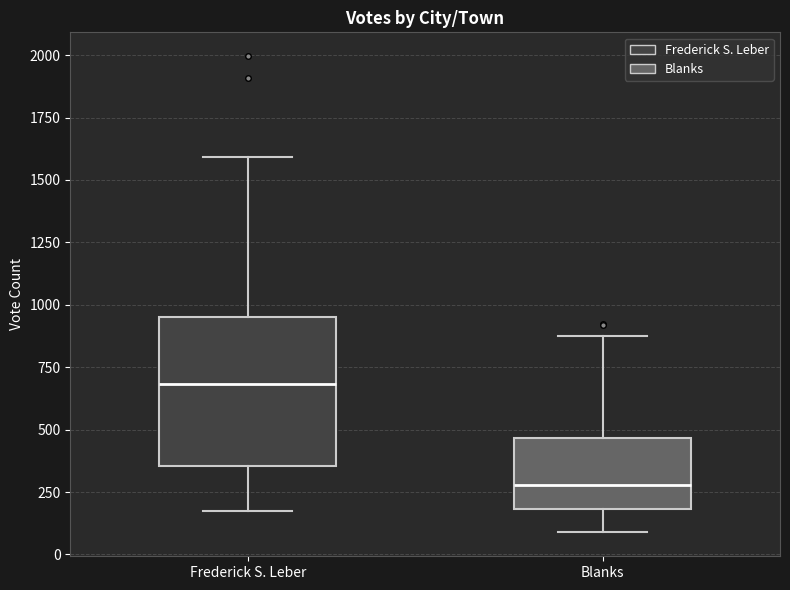

Reading left to right, read every box against the y-axis: the position of its median line, the range the box covers, and the ends of its whiskers. The values are not printed on the chart, so give them approximately, as read against the axis.

Frederick S. Leber: median 700, box 350 to 950, whiskers 150 to 1600
Blanks: median 300, box 200 to 450, whiskers 100 to 900